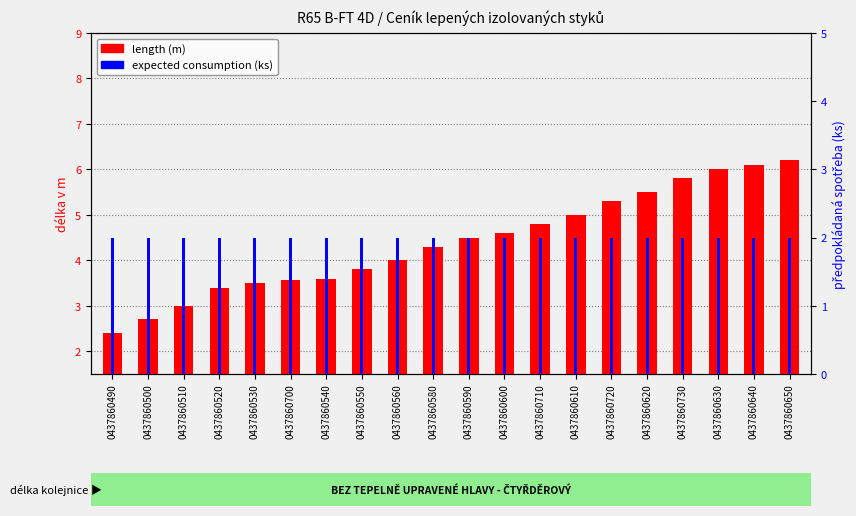

What is the spread (max minus min) of values at 0437860710?

2.8